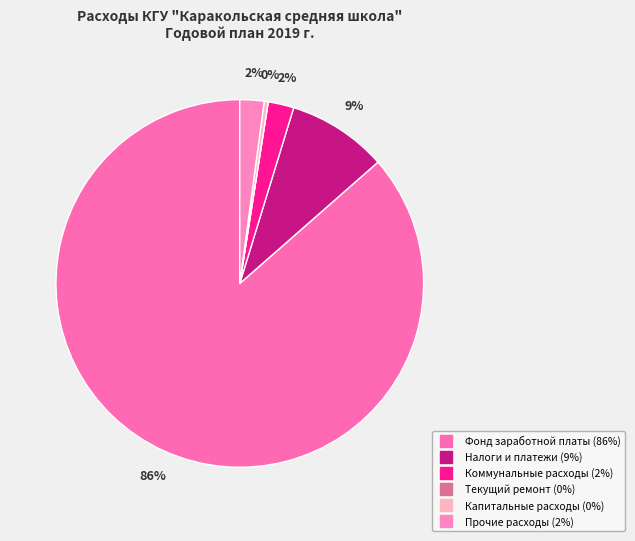

Which slice is the smallest?

Текущий ремонт